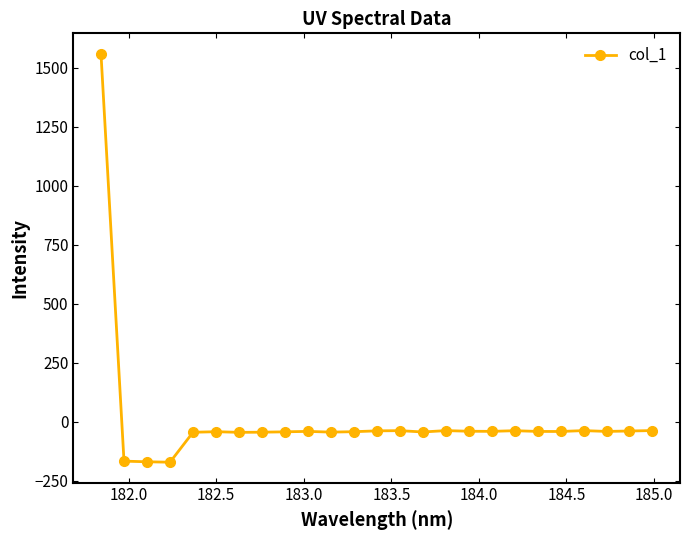

What is the sum of all values?

168.3